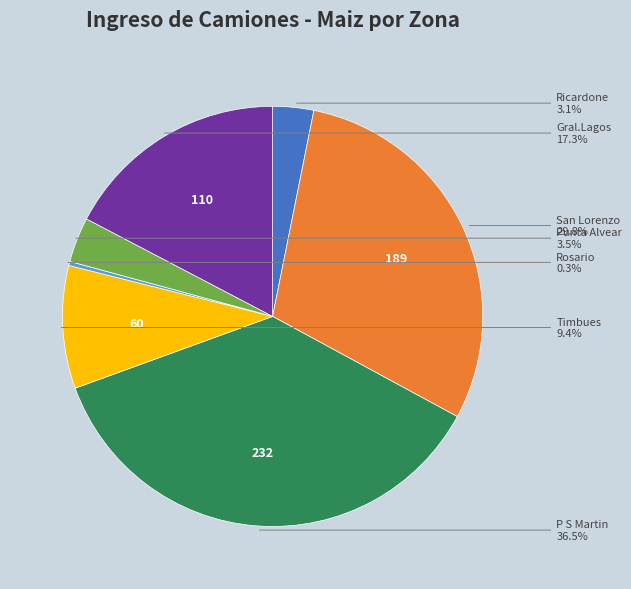

Is there a majority slice in this chart?

No